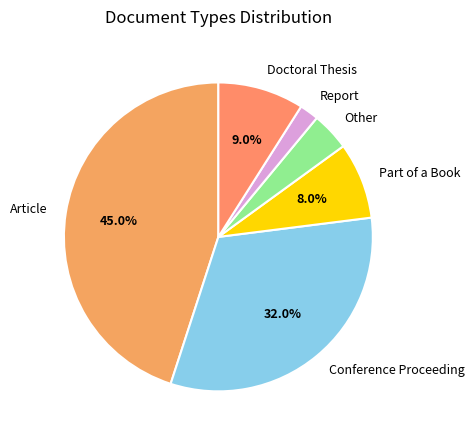

What is the largest slice in the pie chart?

Article